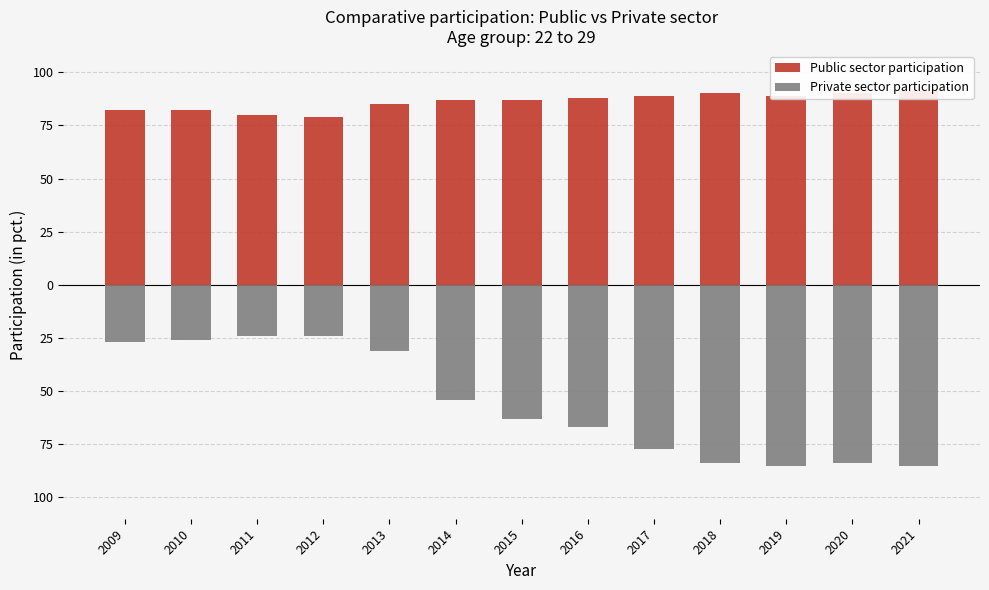

How many categories are shown in the chart?

13